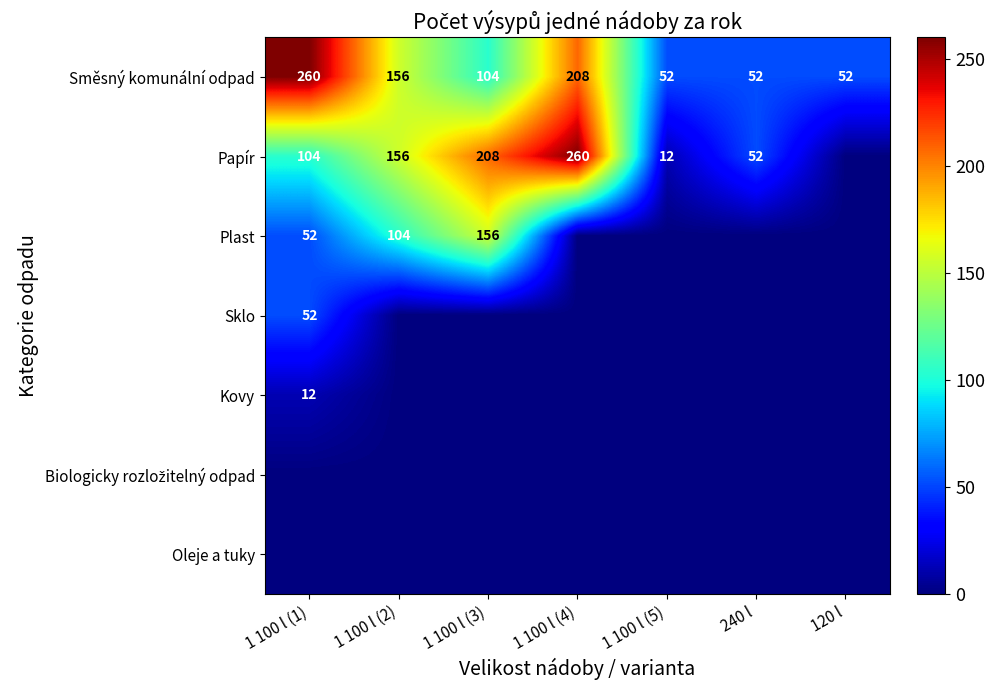

What is the sum of all Směsný komunální odpad values?

884